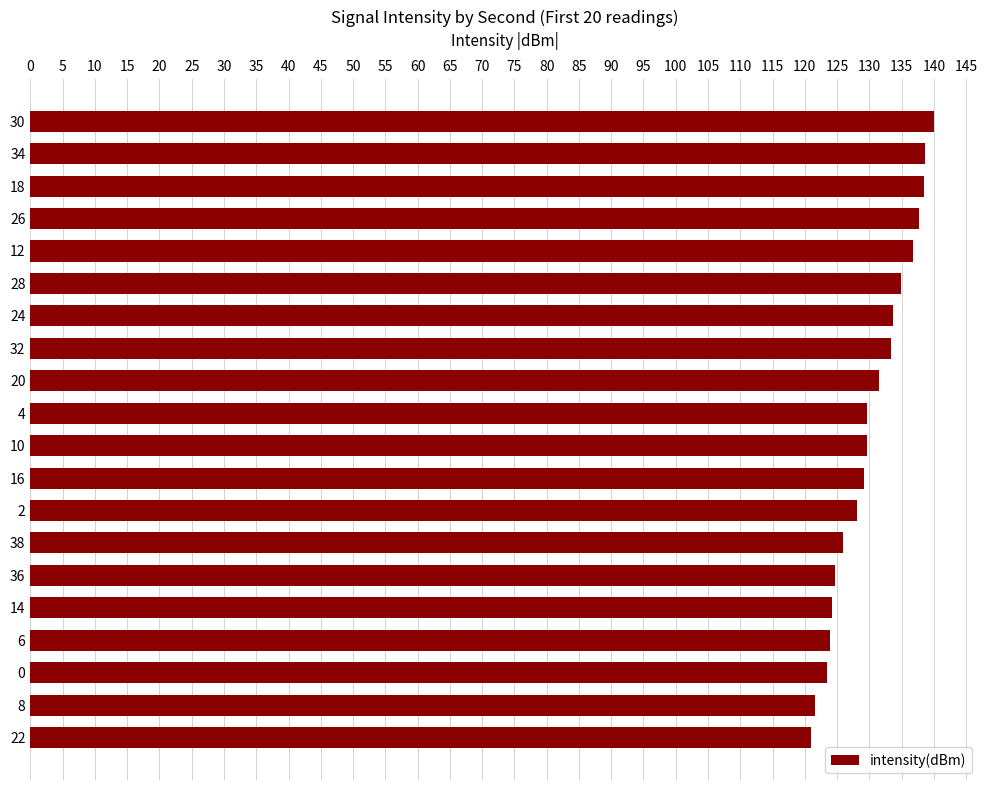

What is the difference between the values at 22 and 34?

17.8